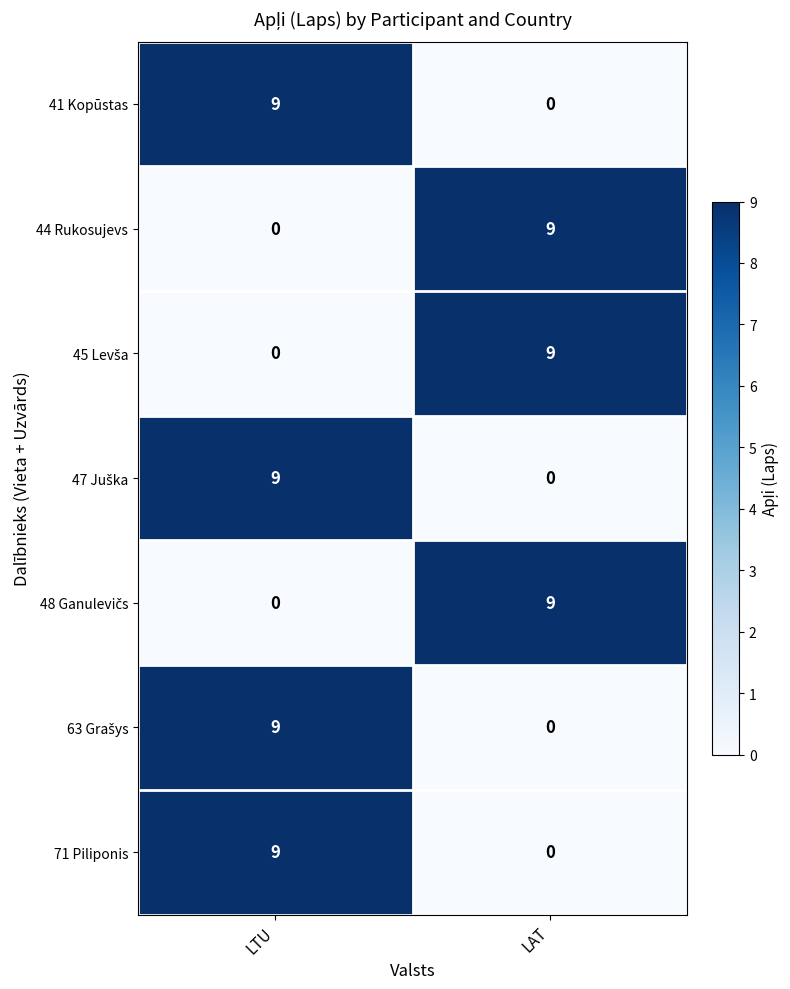

The value of 41 Kopūstas at LTU is 9. True or false?

True